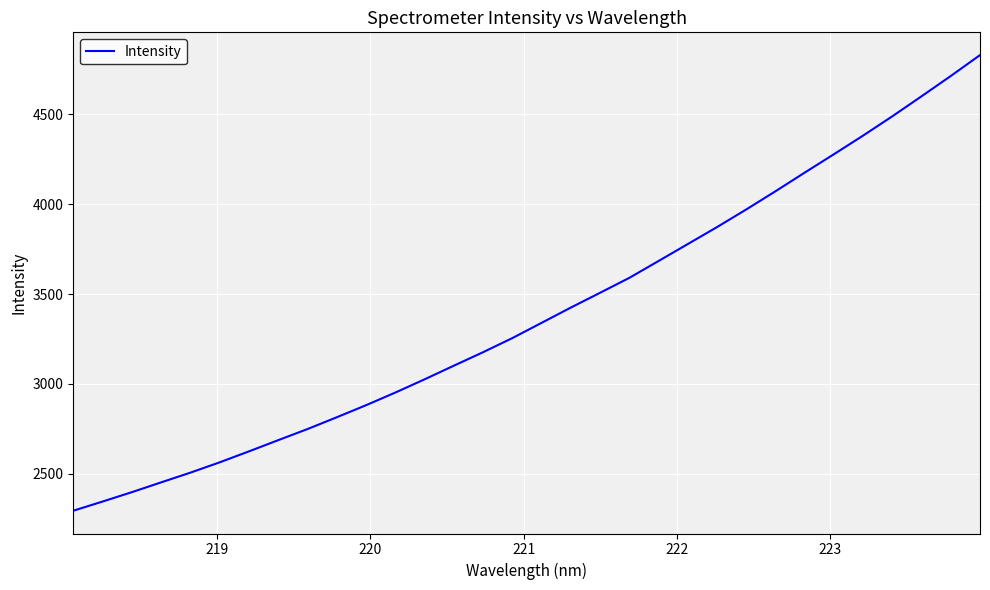

True or false: there are more than 2 points higher than both neighbors.

False